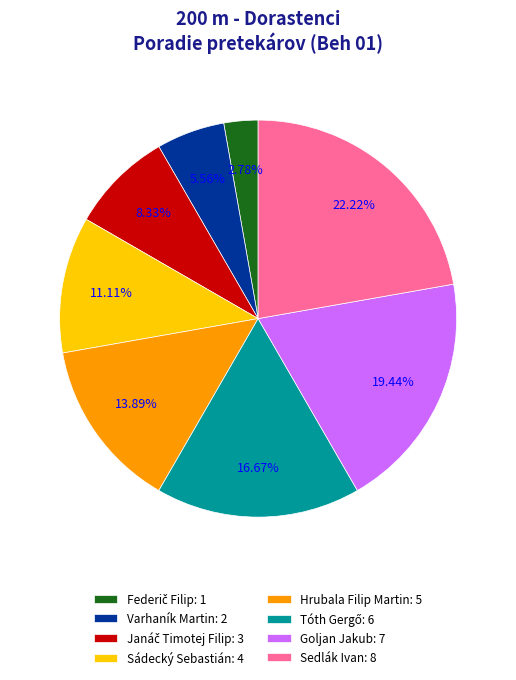

Which slice is the largest?

Sedlák Ivan